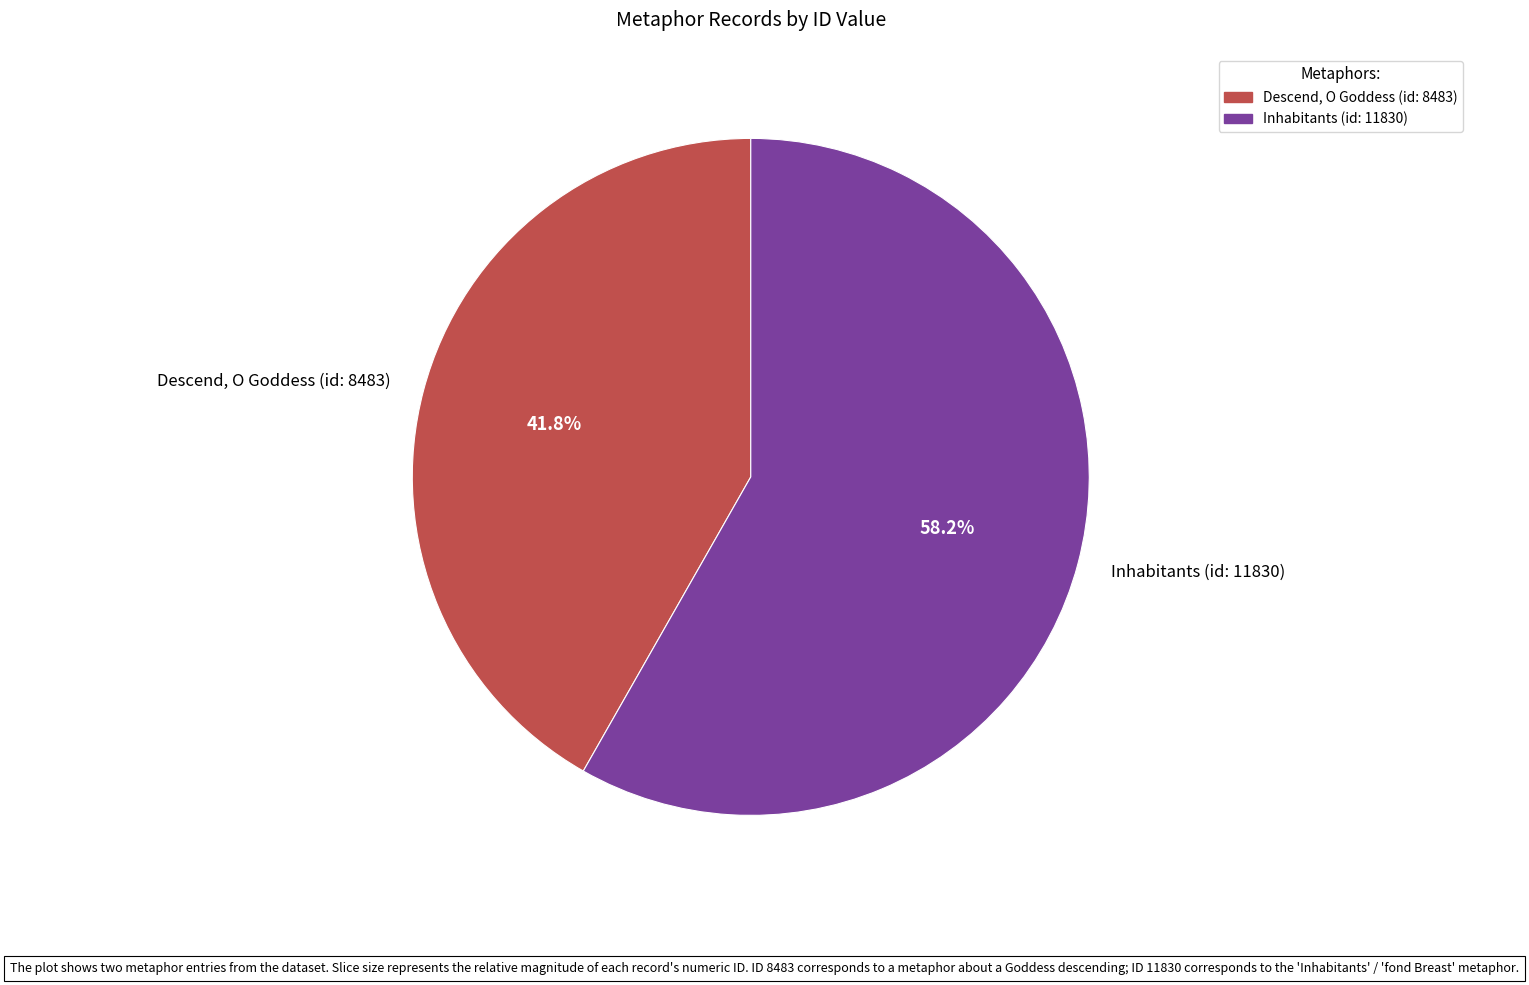

The Inhabitants (id: 11830) slice represents 58% of the pie. True or false?

True